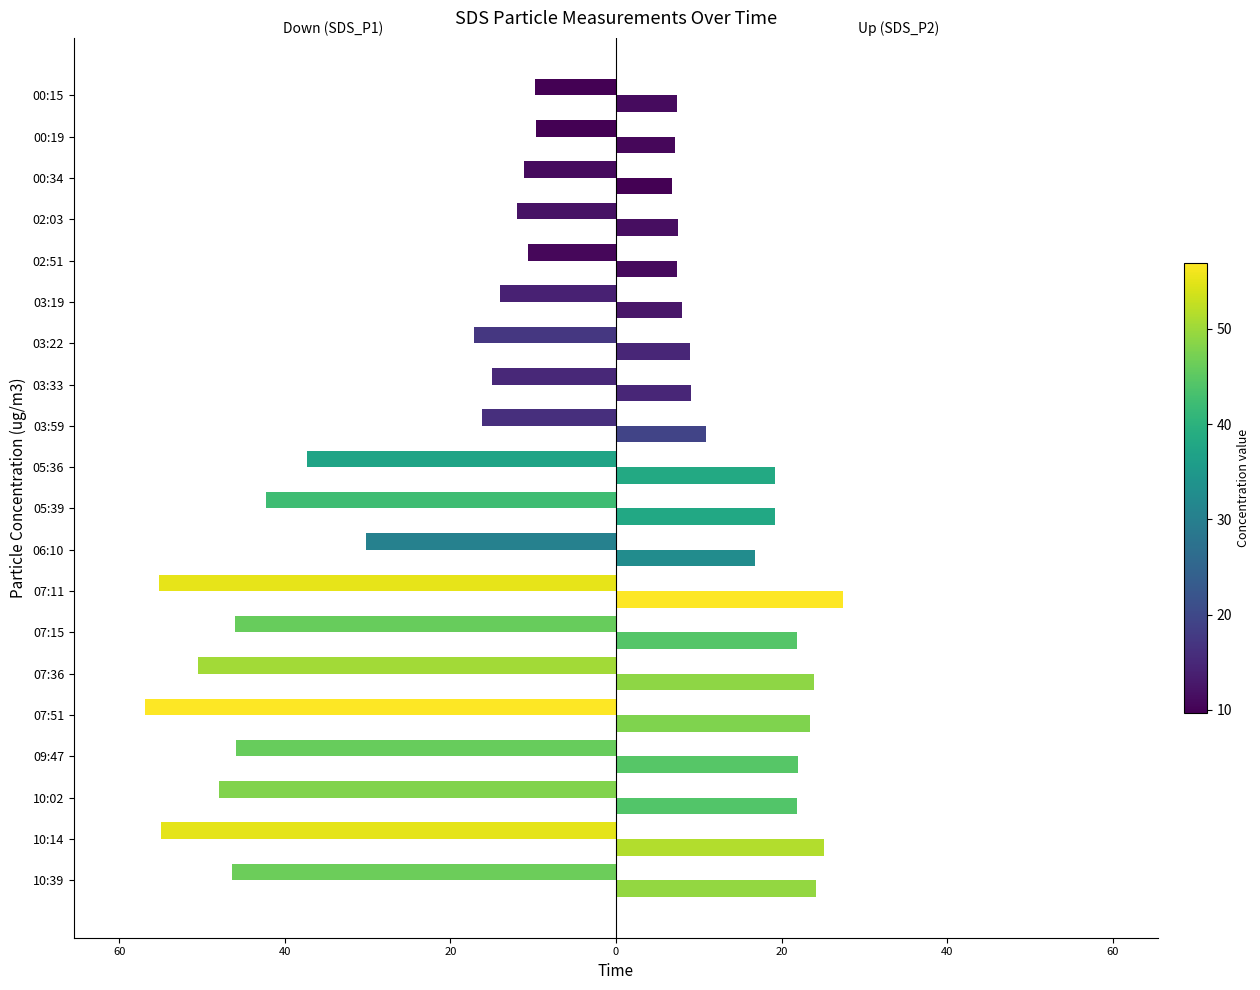

How many bars are there in each group?

2